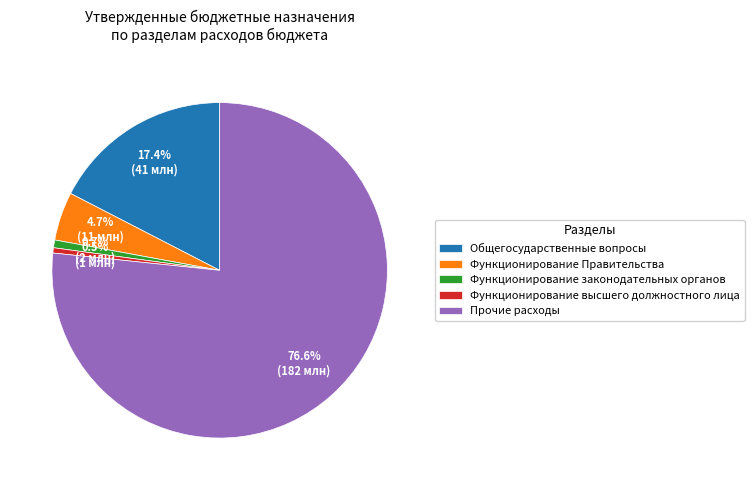

How many segments does this pie chart have?

5